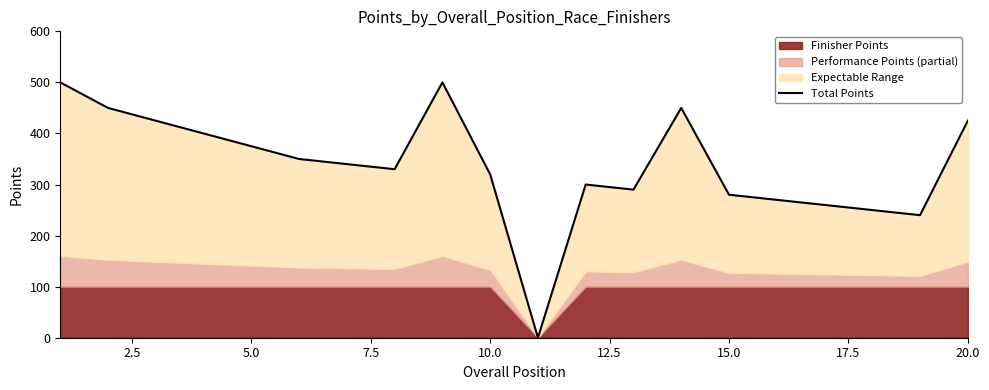

How many lines are shown in the chart?

1